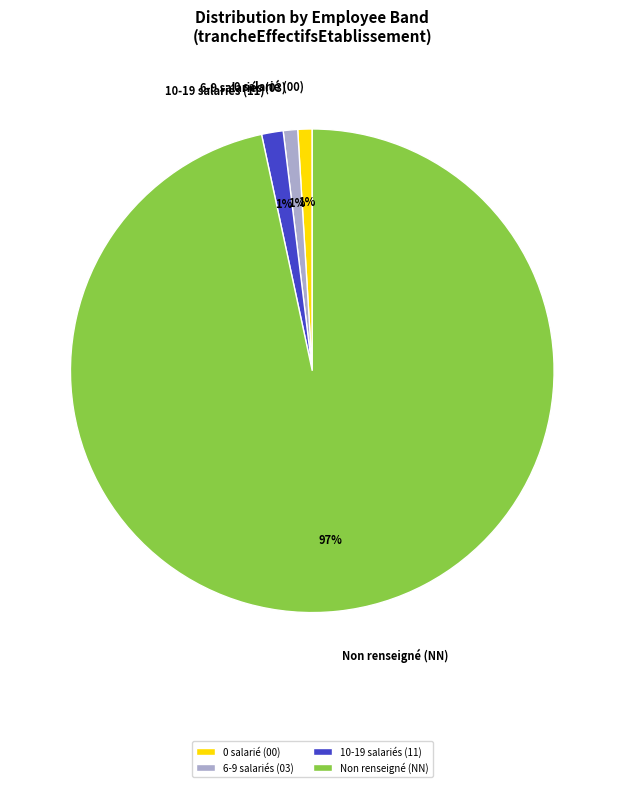

Count the number of slices in the pie.

4